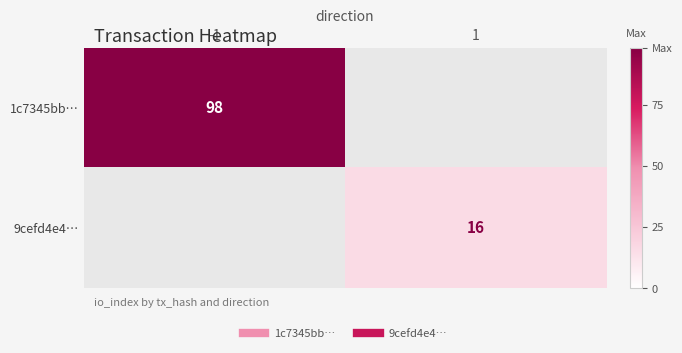

The 1c7345bb… series shows 98.0 at -1. True or false?

True